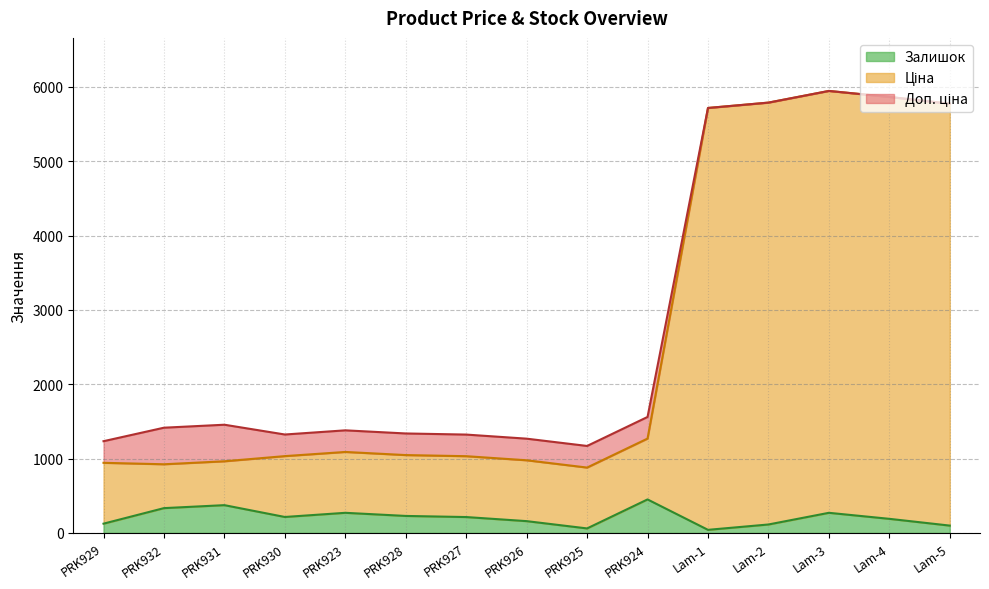

Which series has the largest total across all categories?

Доп. ціна